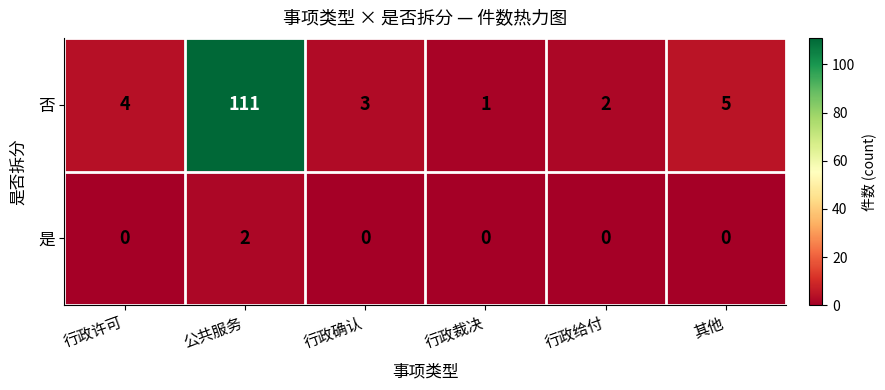

At which category does the chart reach its peak across all series?

公共服务